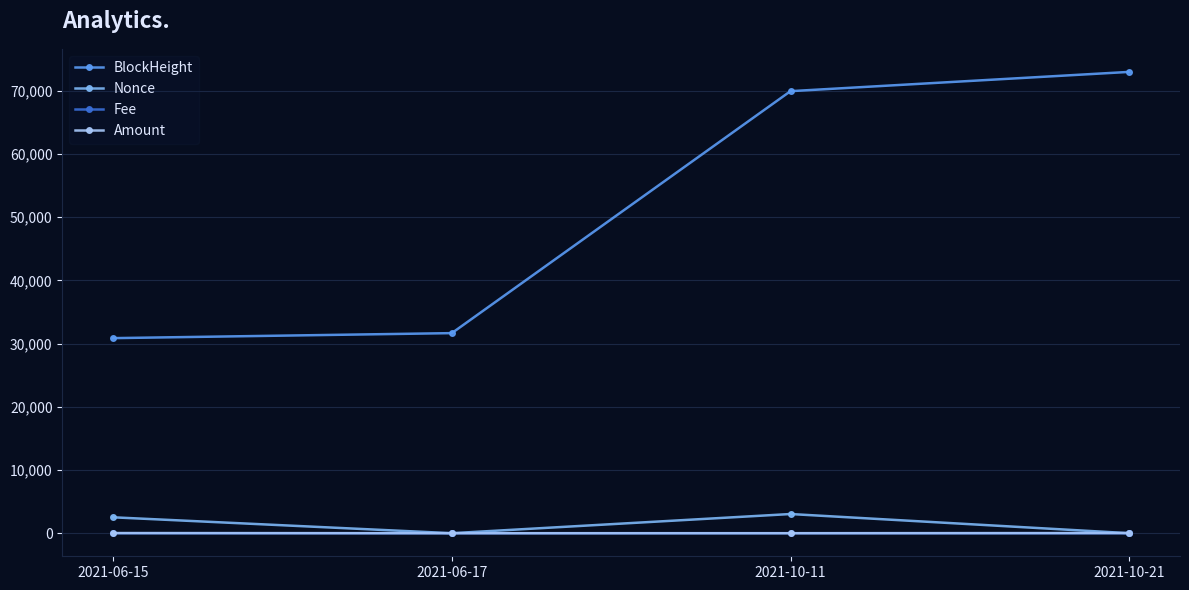

What is the label of the 1st point from the right?

2021-10-21